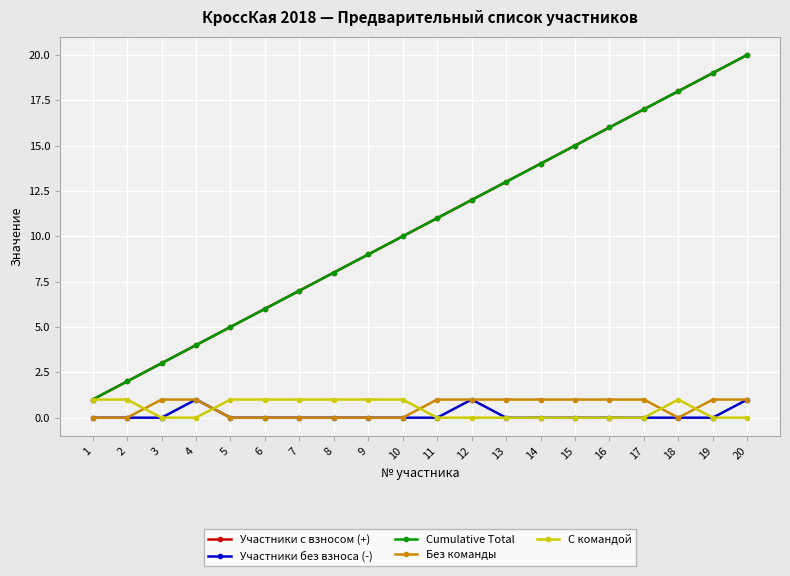

Where is Cumulative Total nearest to the value 10?

10